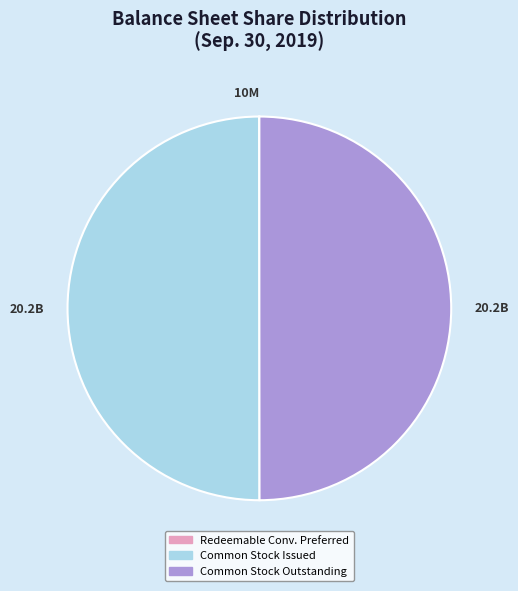

Which slice is the smallest?

Redeemable, convertible preferred stock